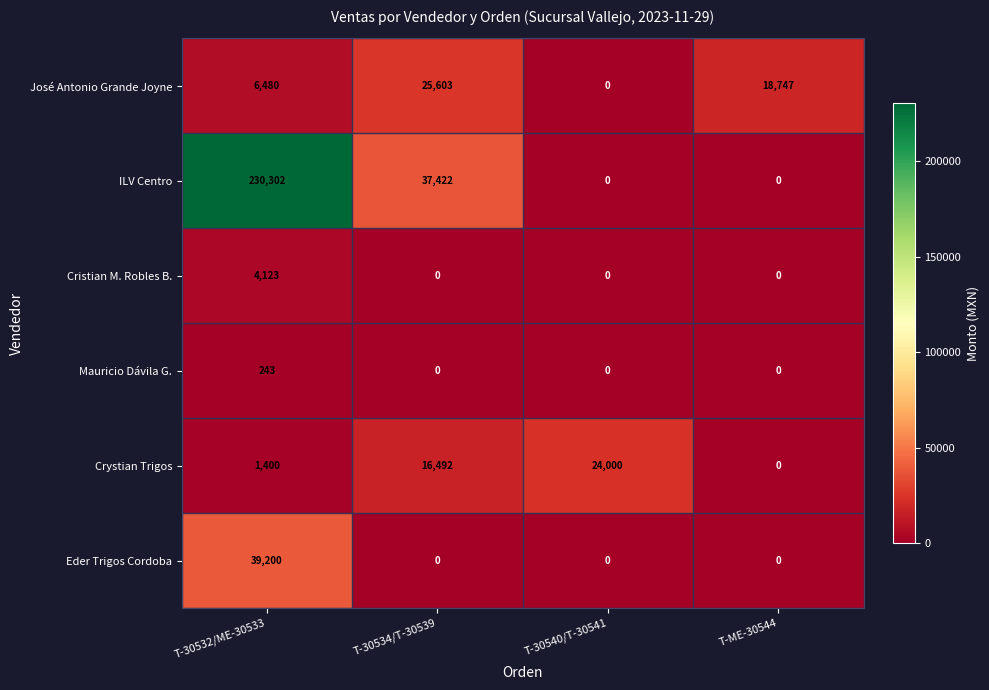

True or false: Mauricio Dávila G. has a value of -142 at T-30534/T-30539.

False